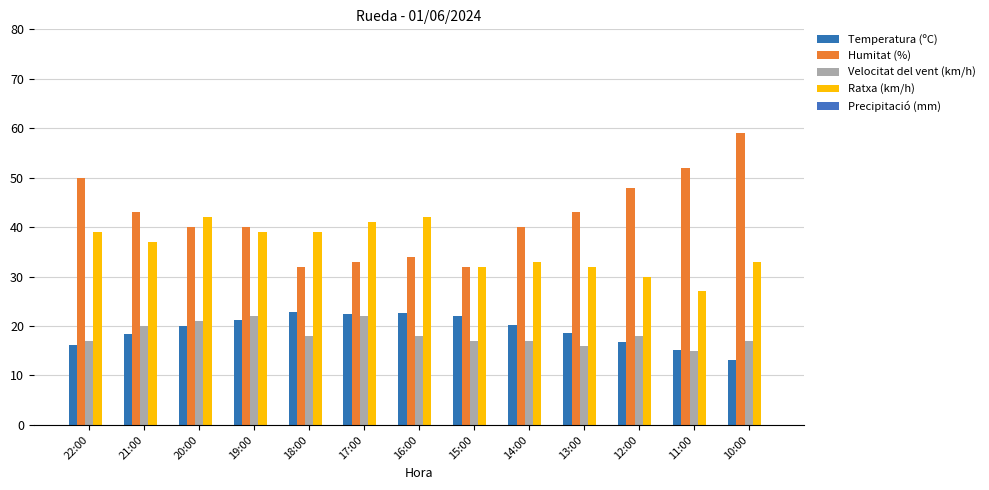

What is the average value of the Humitat (%) series?

42.0